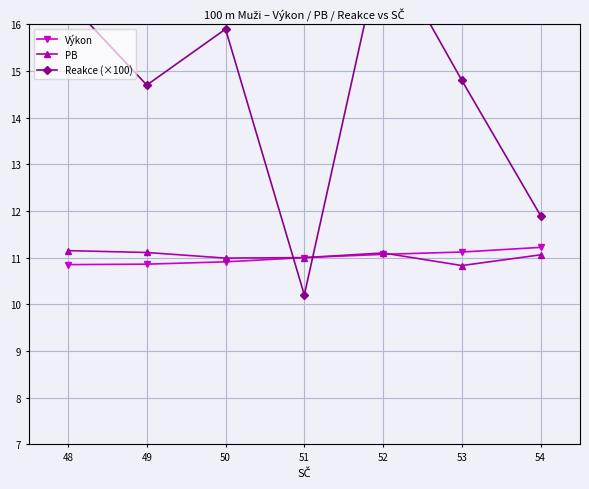

Is the value of Výkon at 54 greater than the value of PB at 50?

Yes